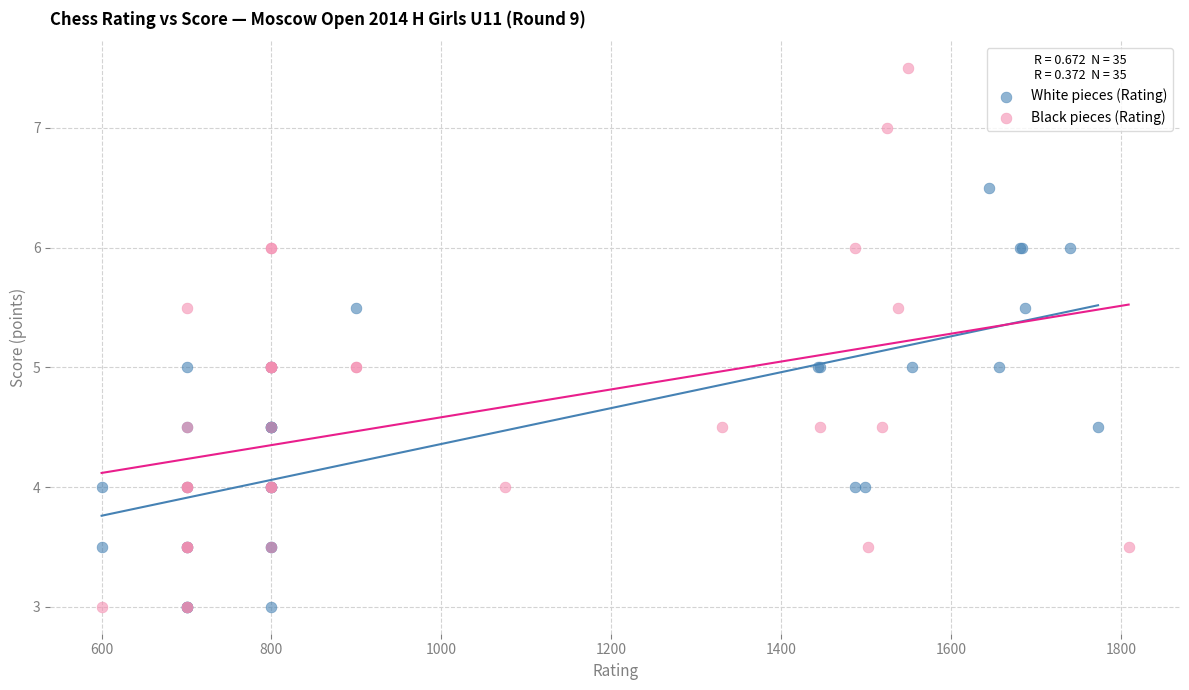

Which series has the widest spread of Y values?

Black pieces (Rating)